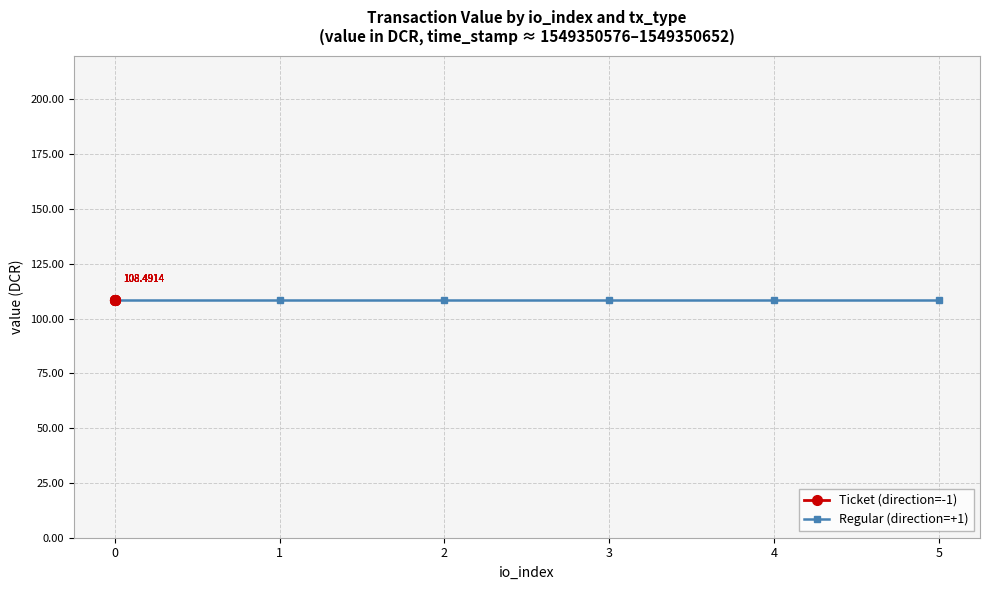

True or false: Ticket (direction=-1) and Regular (direction=+1) cross at least once.

False